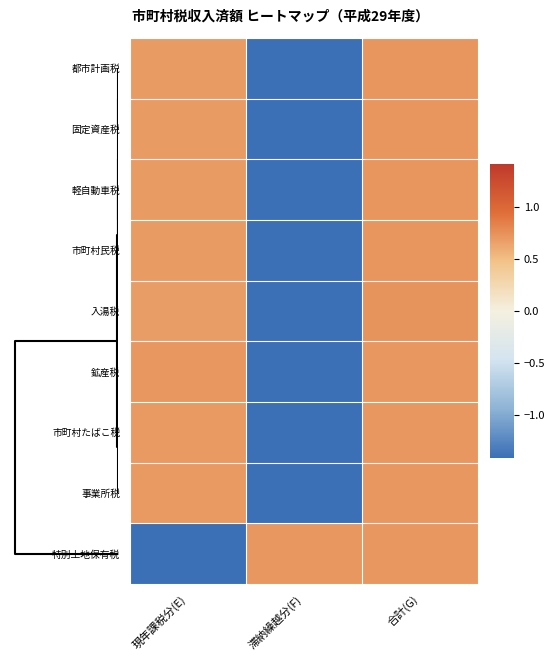

At how many categories does at least one series exceed -1?

3